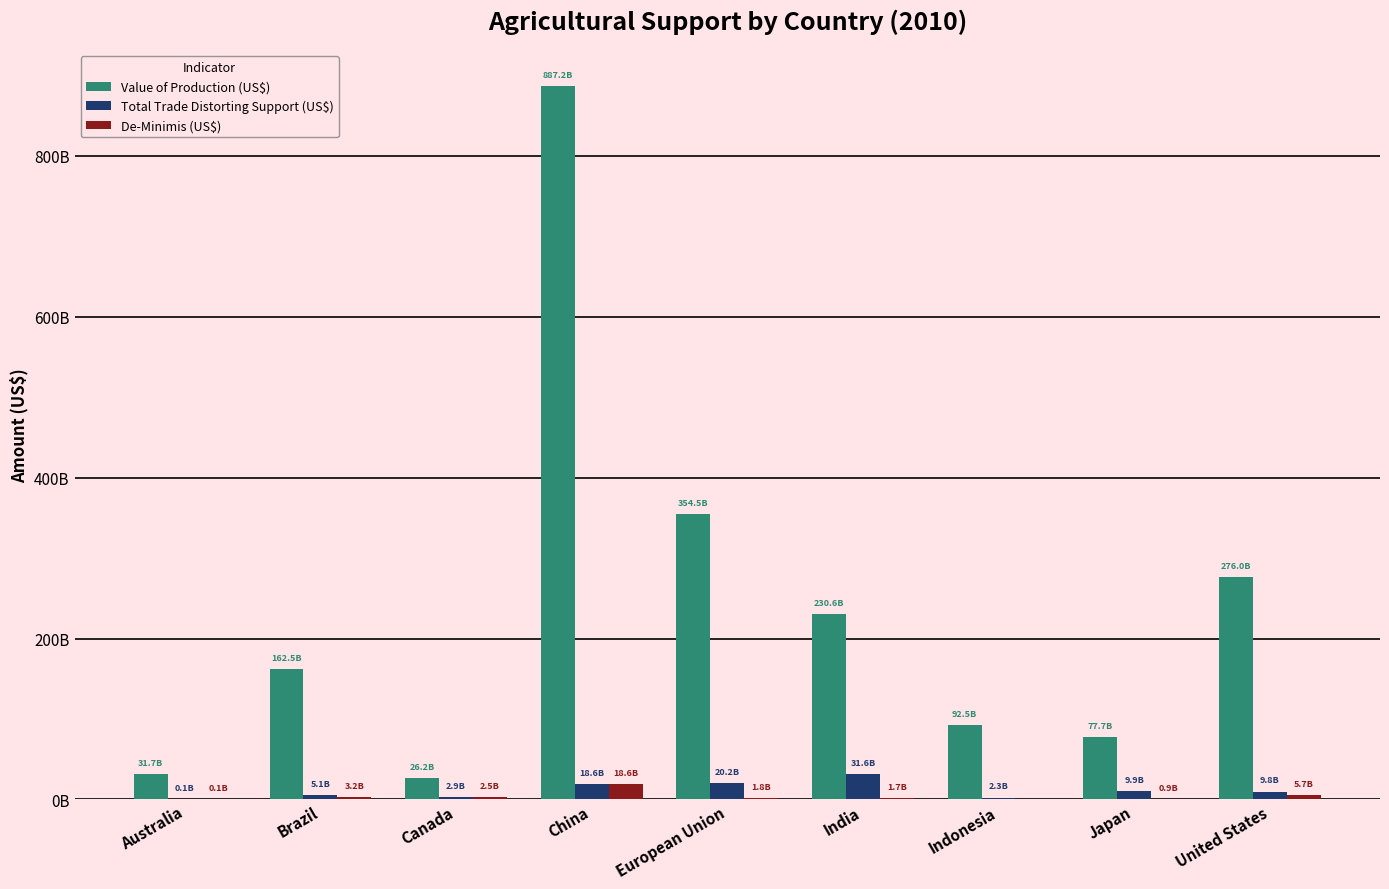

Are the bars grouped side by side (vs. stacked)?

Yes